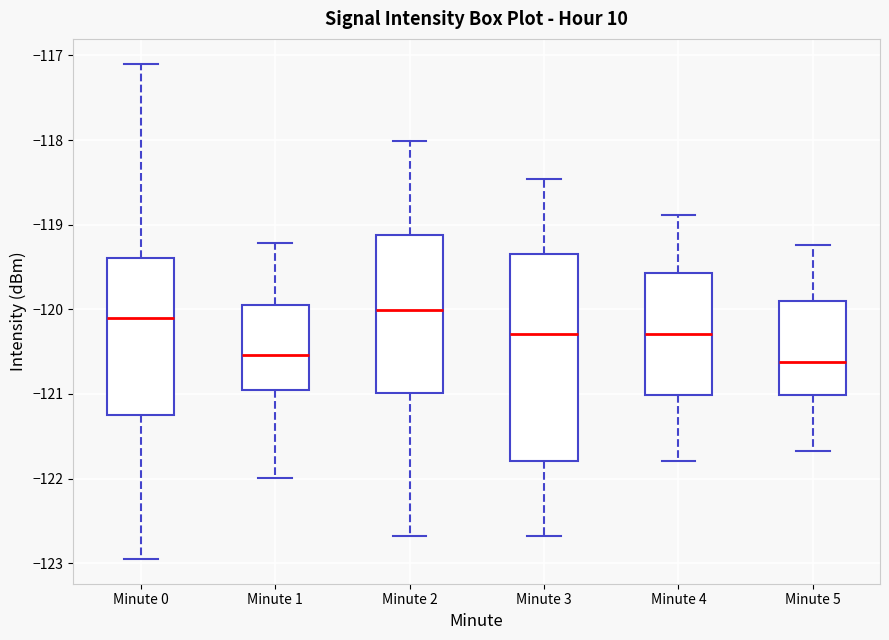

Reading left to right, transcribe this box plot: for each box, give where its median line is, the range the box spans, and where its two whiskers end, as read against the y-axis. The values are not printed on the chart, so give them approximately, as read against the axis.

Minute 0: median -120.1, box -121.3 to -119.4, whiskers -122.9 to -117.1
Minute 1: median -120.5, box -121.0 to -119.9, whiskers -122.0 to -119.2
Minute 2: median -120.0, box -121.0 to -119.1, whiskers -122.7 to -118.0
Minute 3: median -120.3, box -121.8 to -119.3, whiskers -122.7 to -118.5
Minute 4: median -120.3, box -121.0 to -119.6, whiskers -121.8 to -118.9
Minute 5: median -120.6, box -121.0 to -119.9, whiskers -121.7 to -119.2